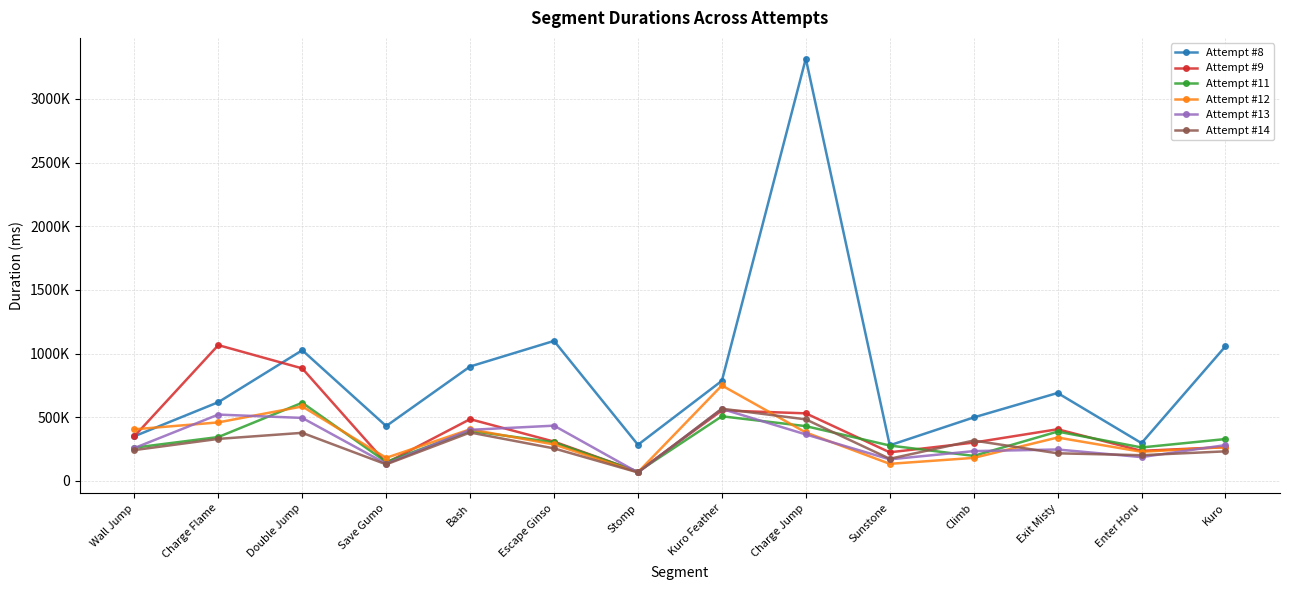

What is the difference between the second highest and minimum values in the Attempt #12 series?

516597